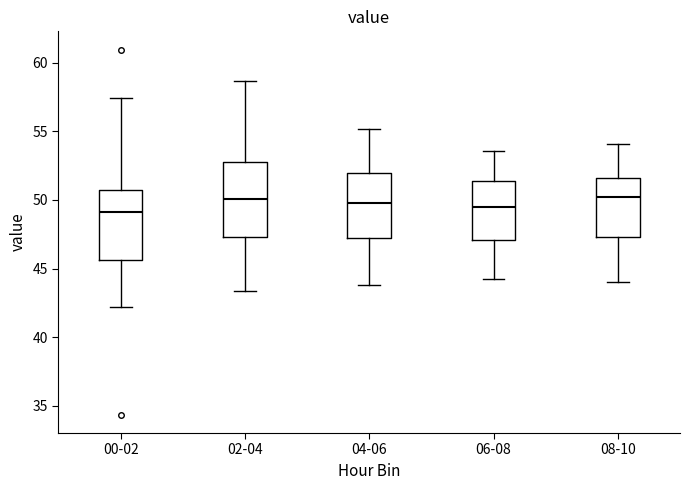

Reading left to right, read every box against the y-axis: the position of its median line, the range the box covers, and the ends of its whiskers. The values are not printed on the chart, so give them approximately, as read against the axis.

00-02: median 49.0, box 45.5 to 50.5, whiskers 42.0 to 57.5
02-04: median 50.0, box 47.5 to 53.0, whiskers 43.5 to 58.5
04-06: median 50.0, box 47.0 to 52.0, whiskers 44.0 to 55.0
06-08: median 49.5, box 47.0 to 51.5, whiskers 44.0 to 53.5
08-10: median 50.0, box 47.5 to 51.5, whiskers 44.0 to 54.0